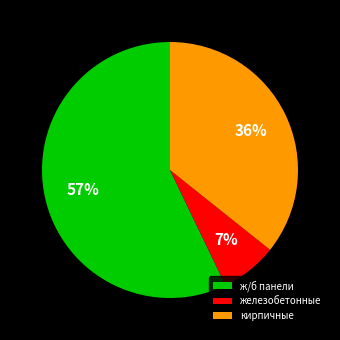

Rank the categories by value from lowest to highest.

железобетонные, кирпичные, ж/б панели